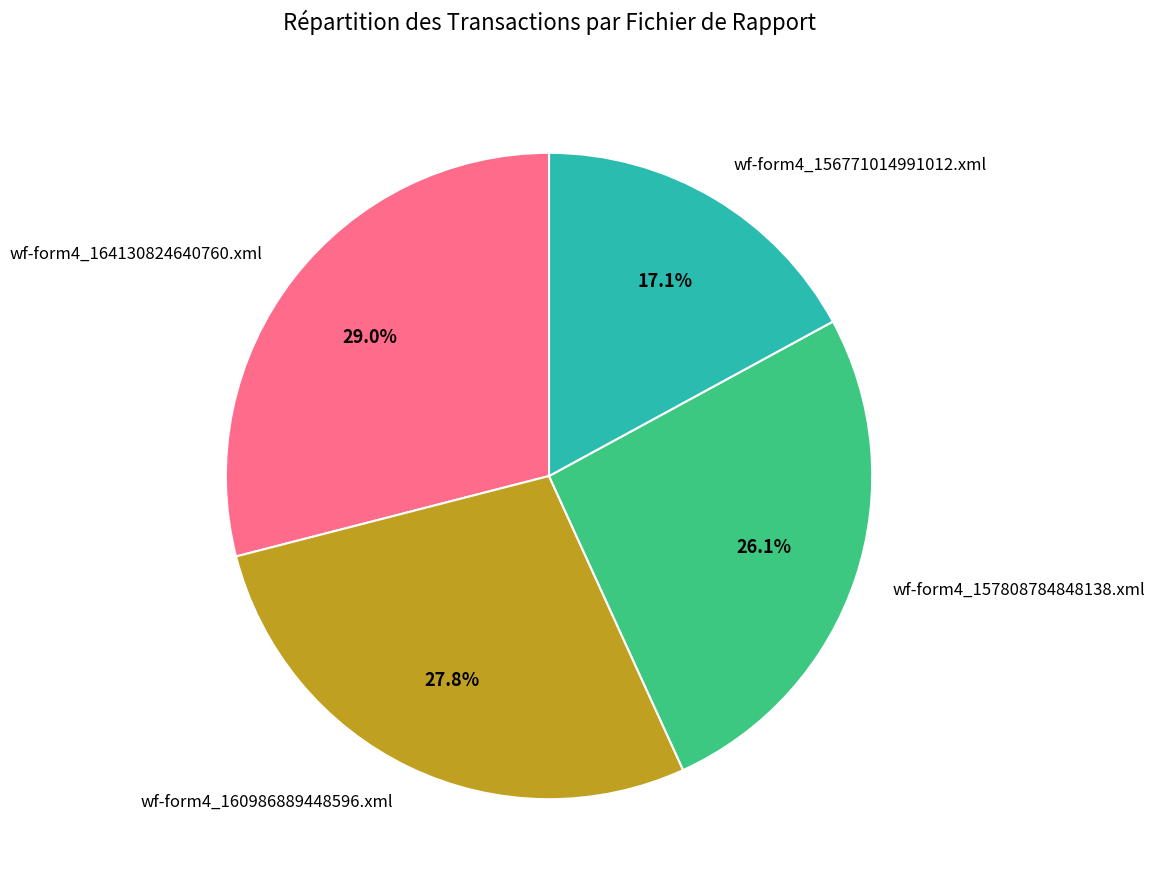

Is there any slice that represents more than half of the pie?

No